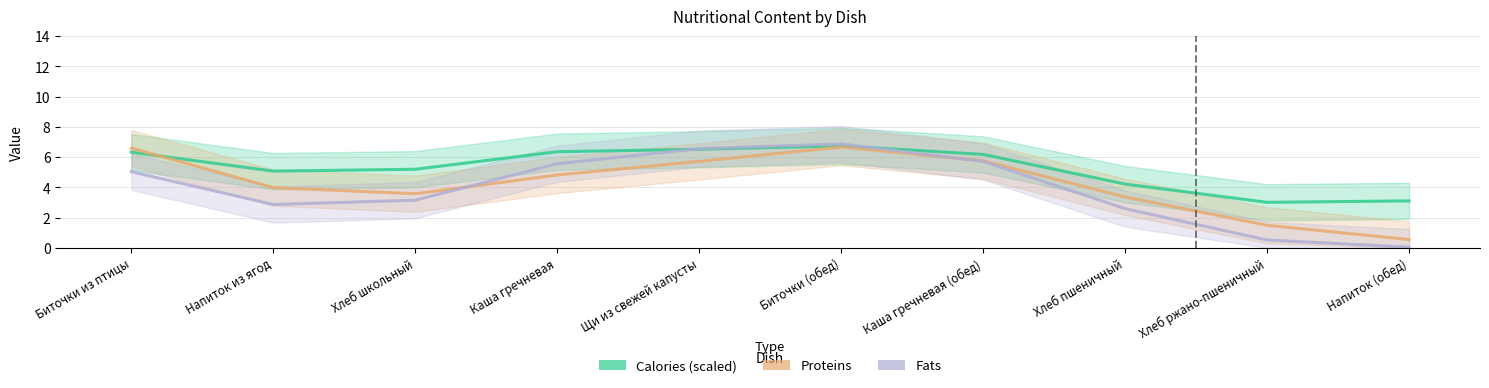

The Fats series shows 8.5 at Каша гречневая. True or false?

False